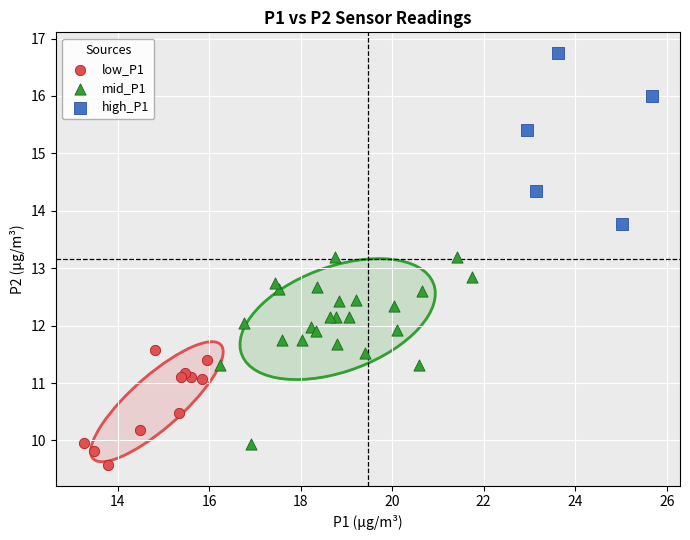

What are all the series names shown in the legend?

low_P1, mid_P1, high_P1